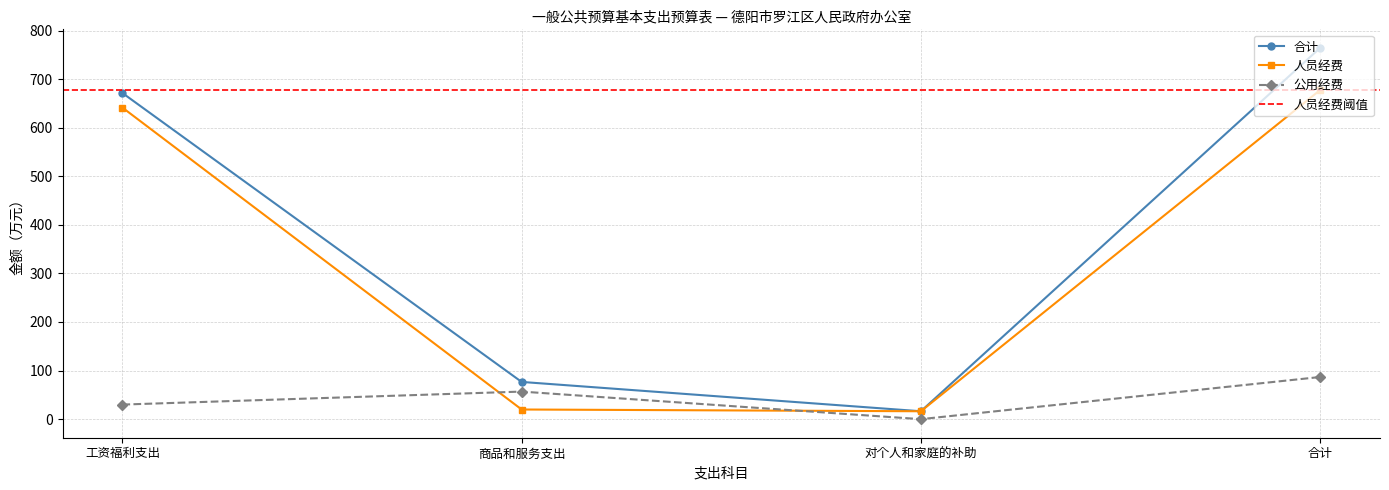

True or false: 合计 and 公用经费 intersect in this chart.

False